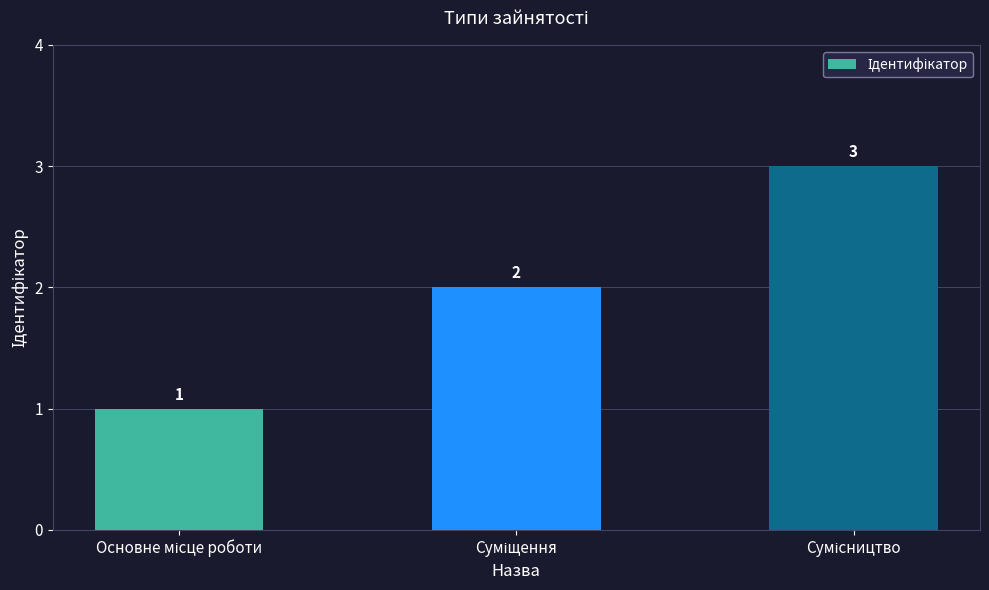

What is the greatest value displayed?

3